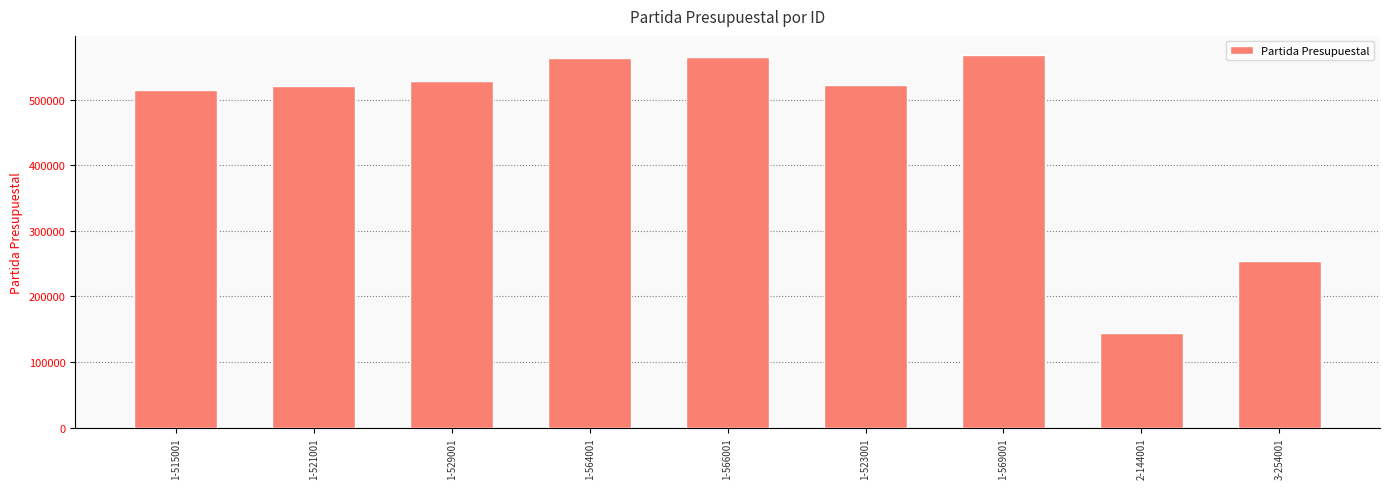

True or false: the data shows 276164 at 1-523001.

False